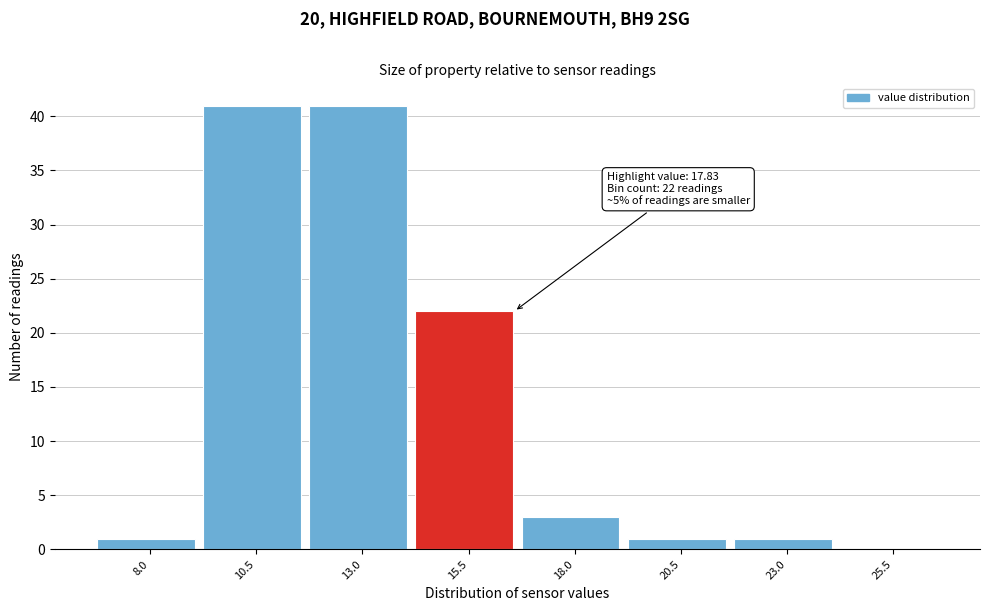

Reading right to left, transcribe all the data shown in this chart.

25.5=0	23.0=1	20.5=1	18.0=3	15.5=22	13.0=41	10.5=41	8.0=1